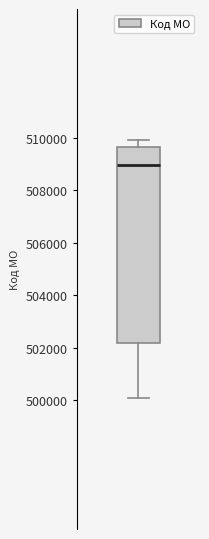

Transcribe this box plot: give where the median line is, the range the box spans, and where the two whiskers end, as read against the y-axis. The values are not printed on the chart, so give them approximately, as read against the axis.

median 509000, box 502200 to 509600, whiskers 500200 to 510000